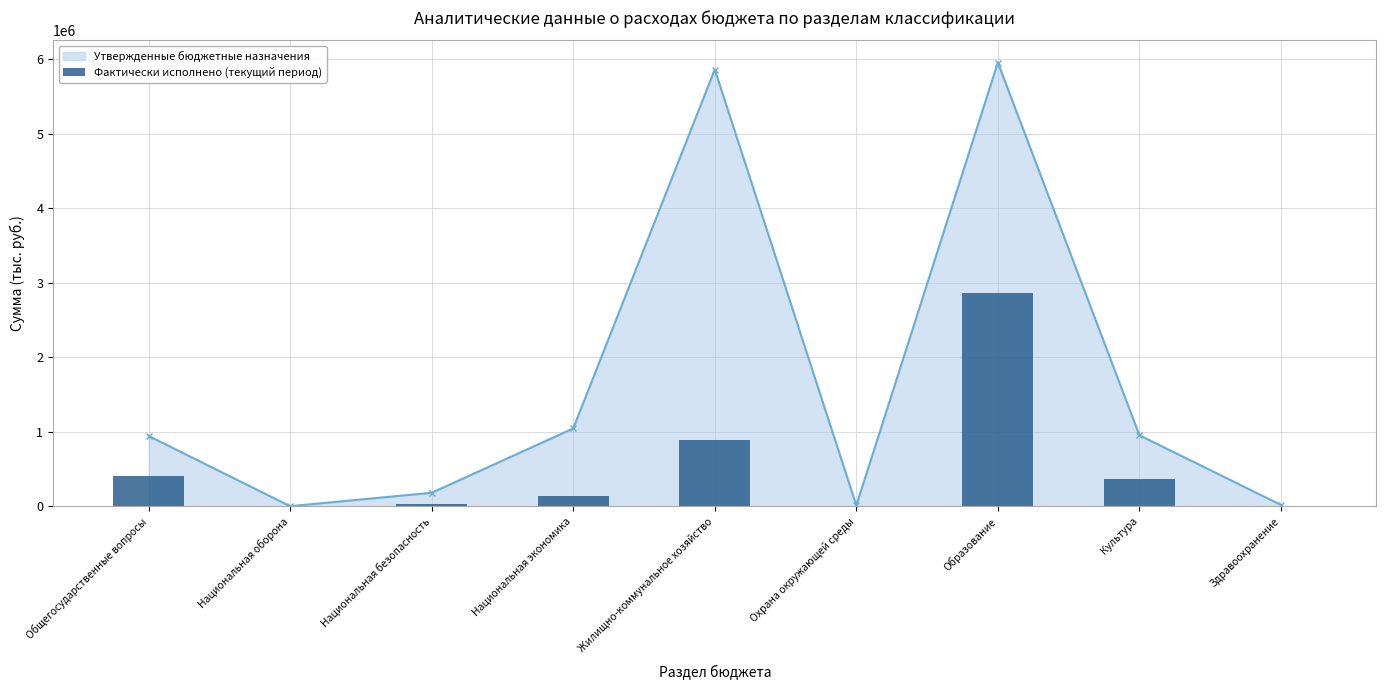

At which category does Утвержденные бюджетные назначения reach its first local peak?

Жилищно-коммунальное хозяйство